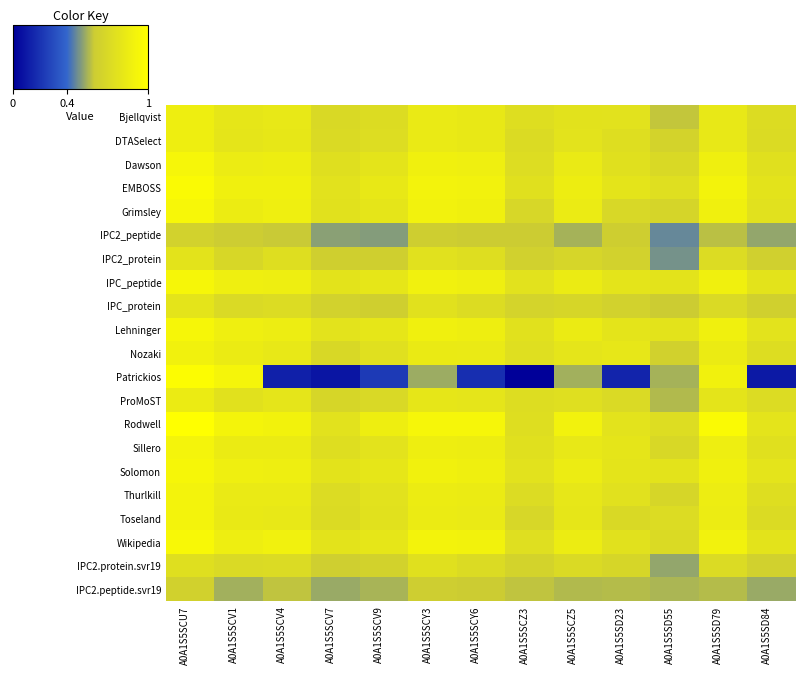

Which series has the largest range (max minus min)?

Patrickios